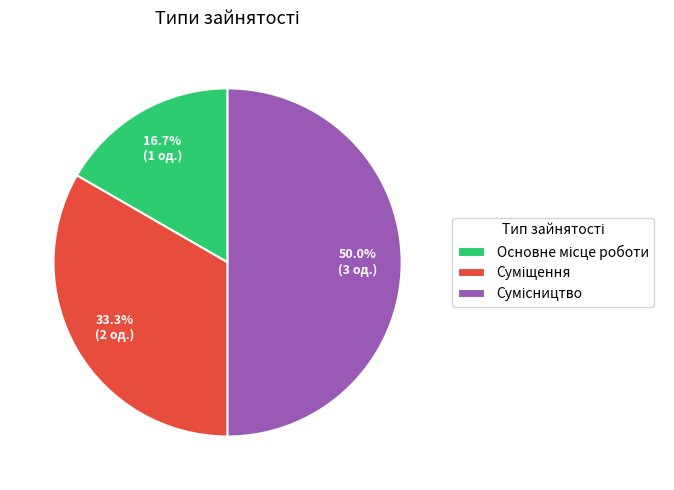

How much of the chart is everything except Суміщення?

66.7%